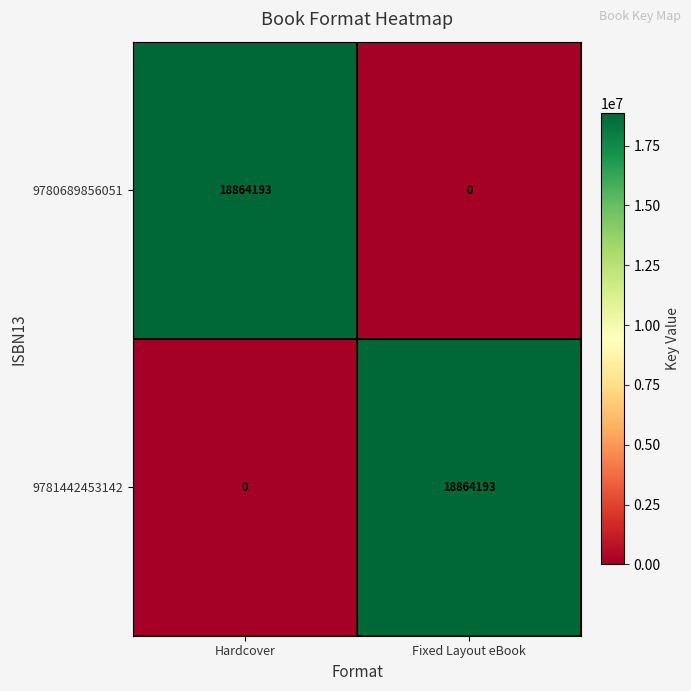

What is the difference between the highest and lowest values at Fixed Layout eBook?

18864193